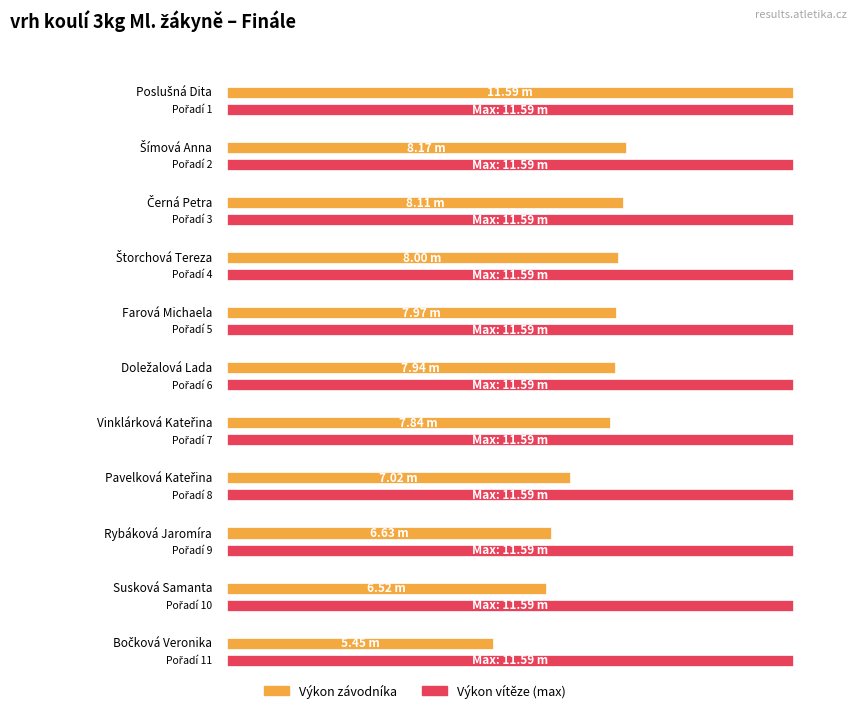

What is the minimum value shown in the chart?

5.5